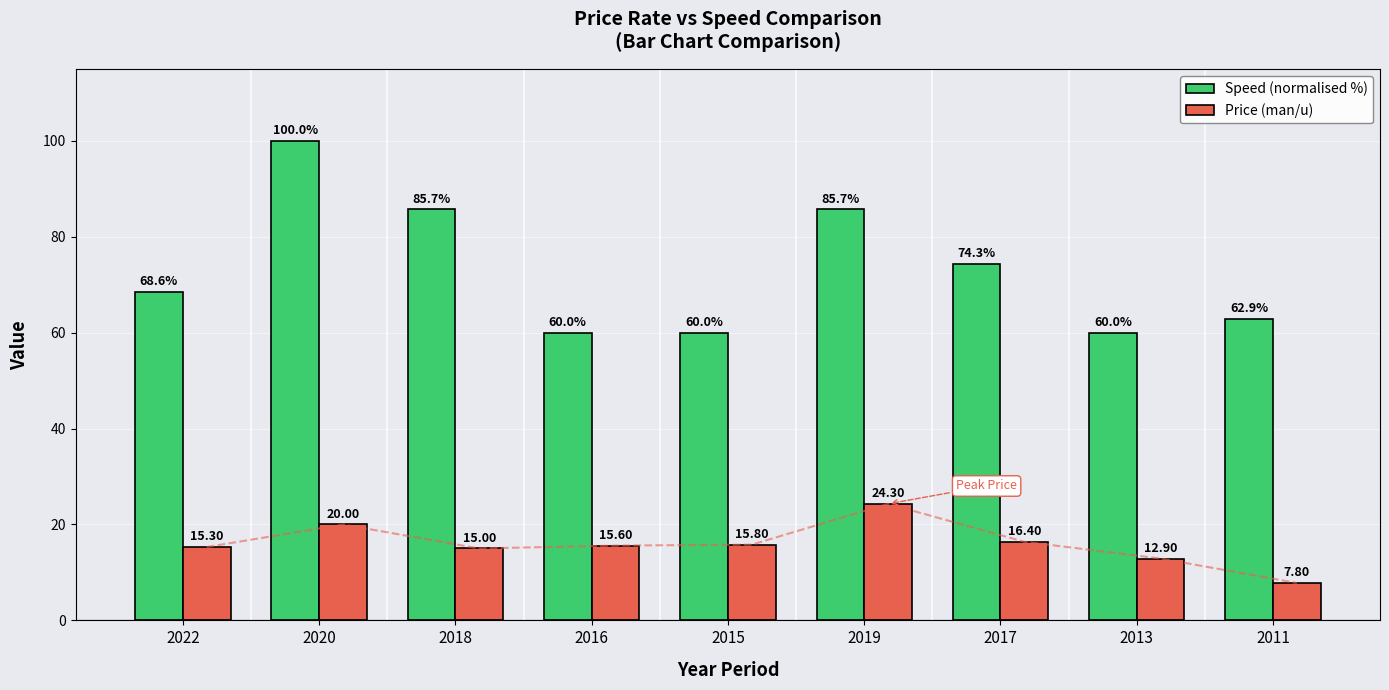

List the labels in order of Speed (normalised %) value, smallest first.

2016, 2015, 2013, 2011, 2022, 2017, 2018, 2019, 2020